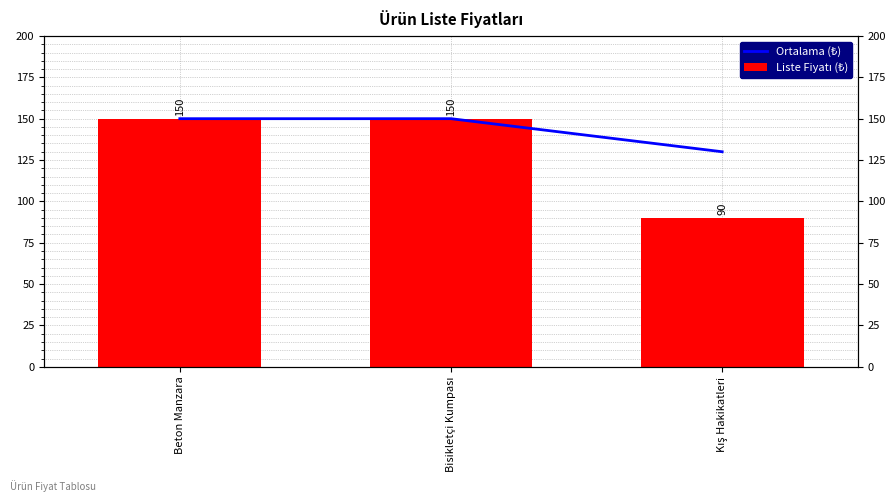

Rank the series by their maximum value, from highest to lowest.

Ortalama (₺), Liste Fiyatı (₺)